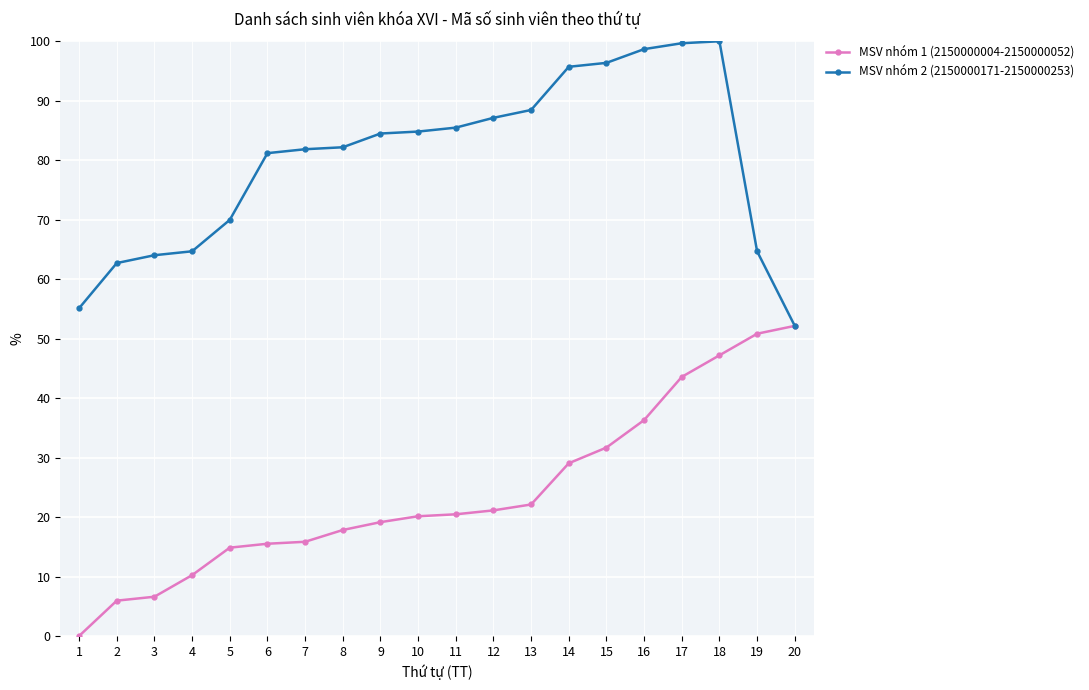

What are all the series names shown in the legend?

MSV nhóm 1 (2150000004-2150000052), MSV nhóm 2 (2150000171-2150000253)